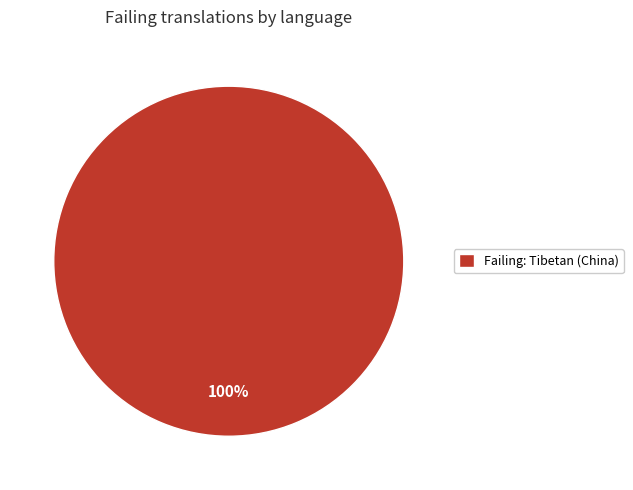

True or false: Failing: Tibetan (China) accounts for 92% of the total.

False